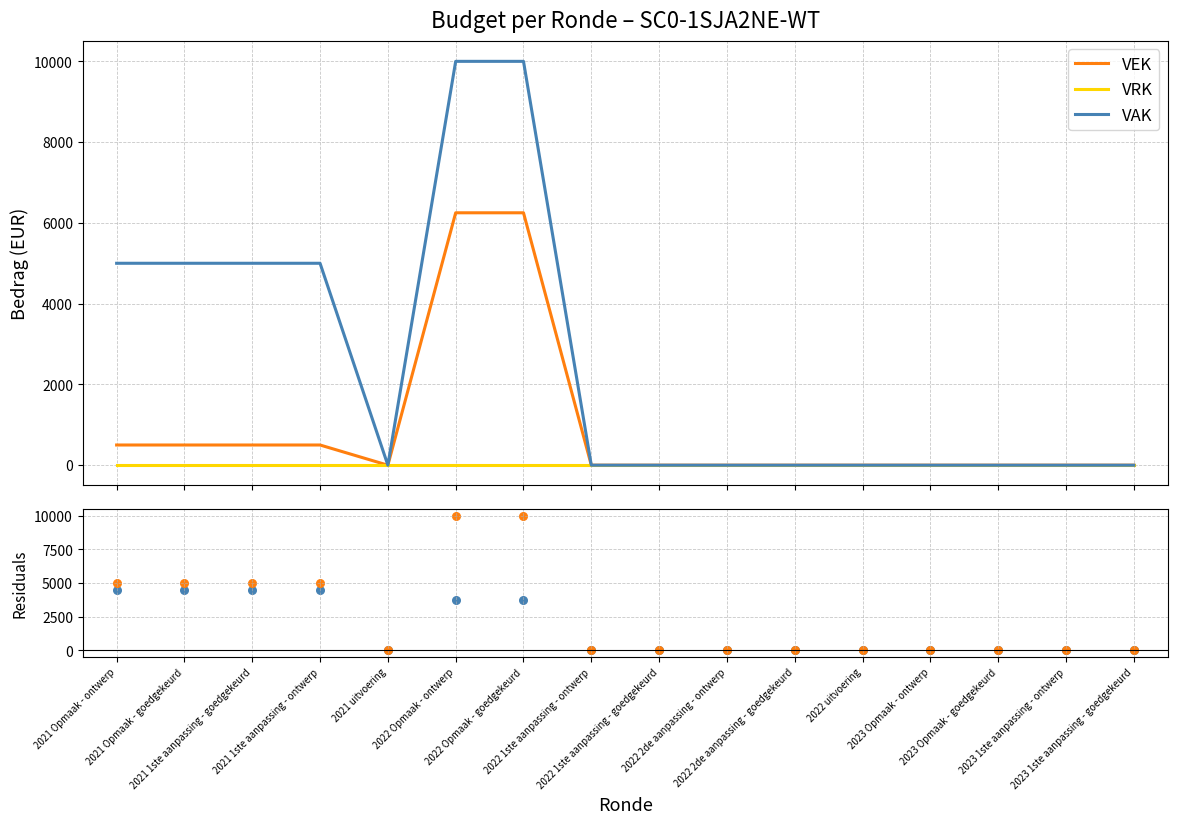

Which series has the largest Y range (max minus min)?

VAK